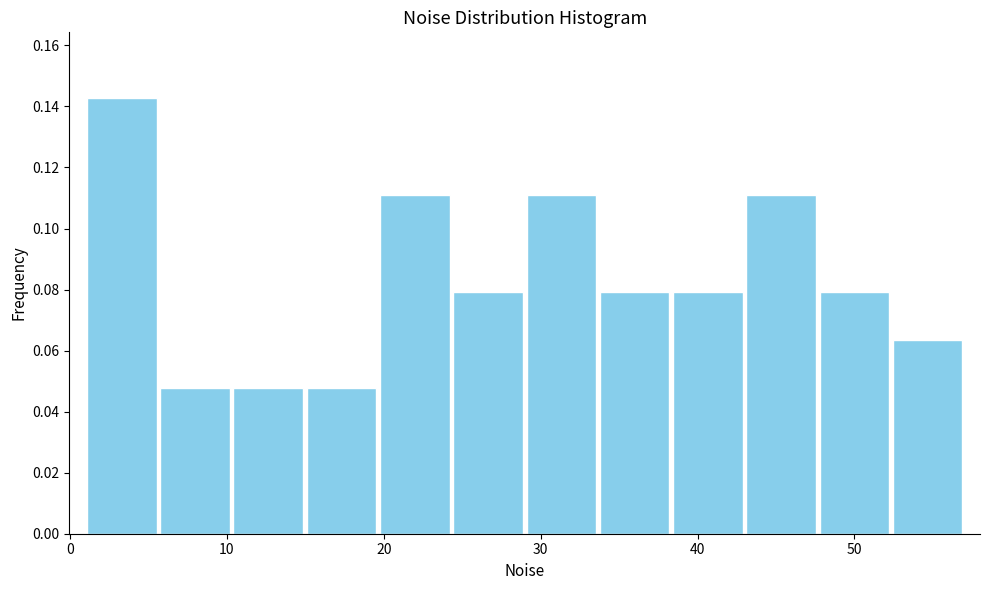

What is the height of the bar covering 38 to 43 on the x-axis? Neither the bar edges nor the heights are printed on the chart, so give them approximately, as read against the axes.

0.080